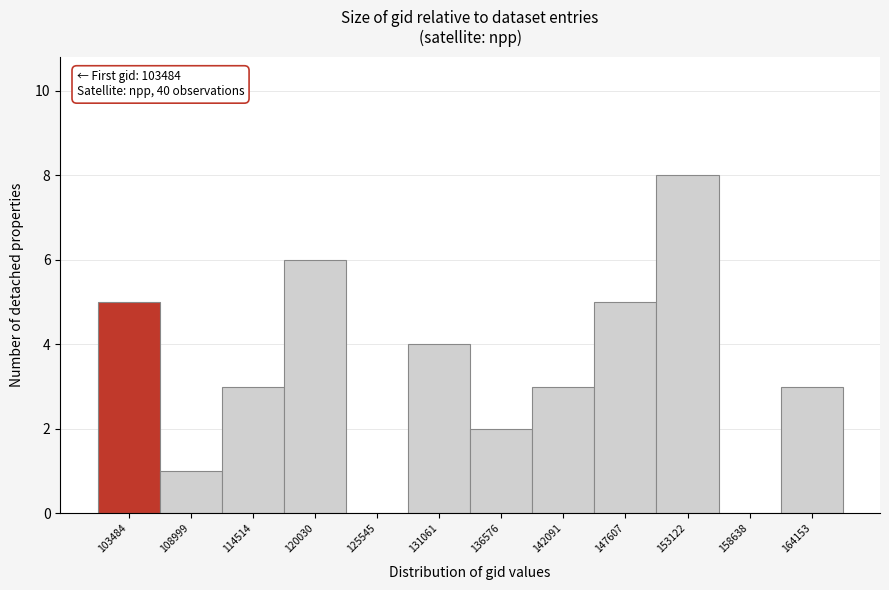

Reading right to left, list all the values displayed in this chart.

164153=3	158638=0	153122=8	147607=5	142091=3	136576=2	131061=4	125545=0	120030=6	114514=3	108999=1	103484=5